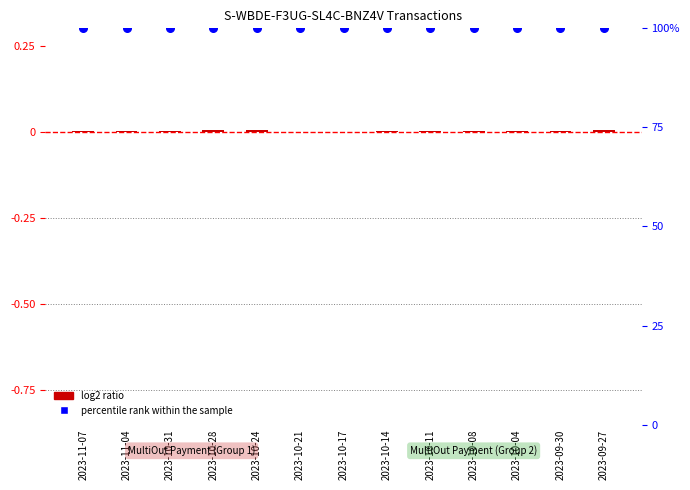

Which series reaches the maximum Y coordinate?

percentile rank within the sample